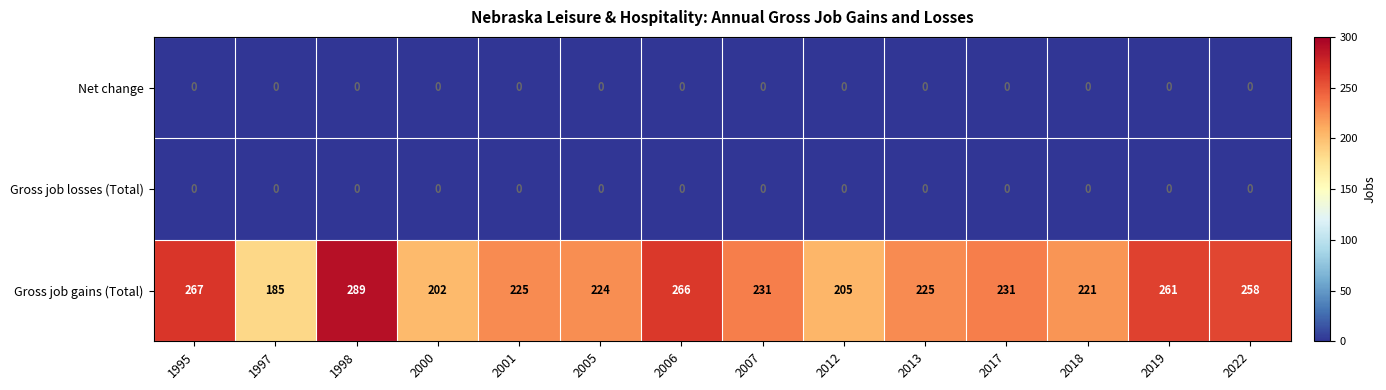

The value of Gross job gains (Total) at 2012 is 205. True or false?

True